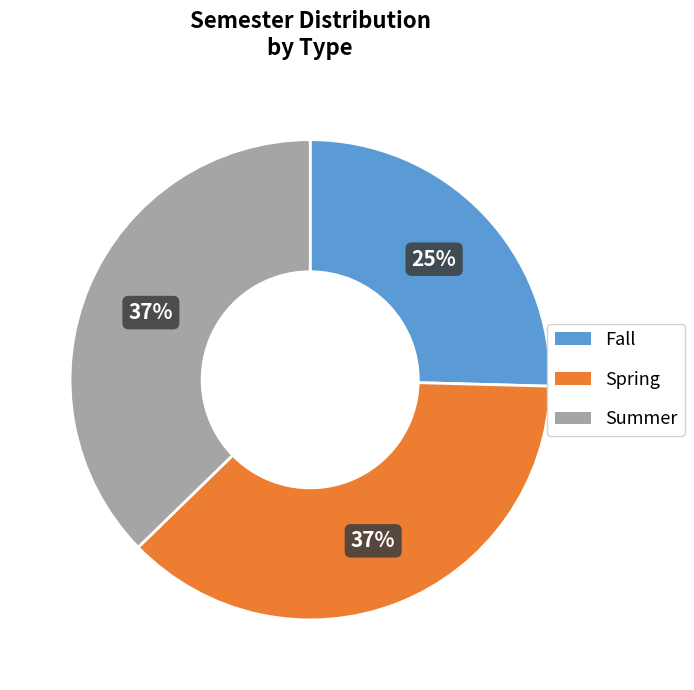

Combined, do Summer and Fall account for over 50%?

Yes